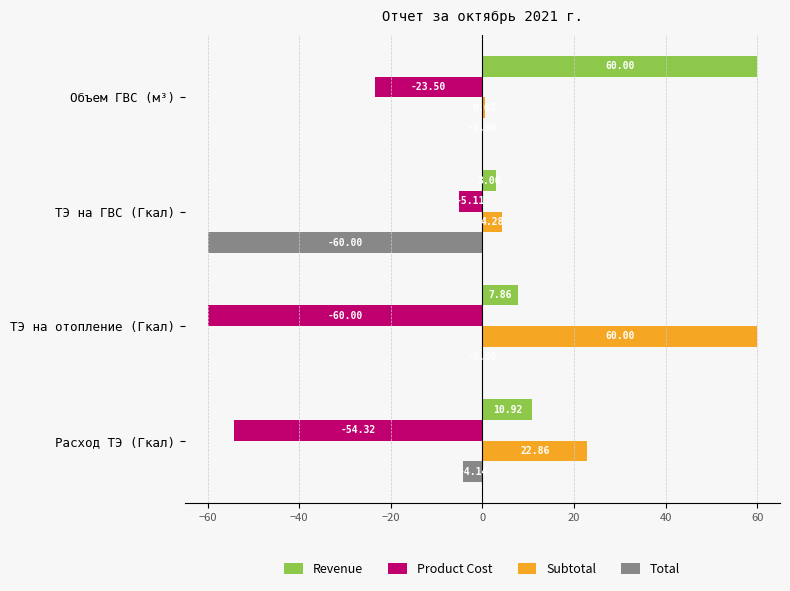

What is the sum of the Revenue values at ТЭ на ГВС (Гкал) and ТЭ на отопление (Гкал)?

10.9